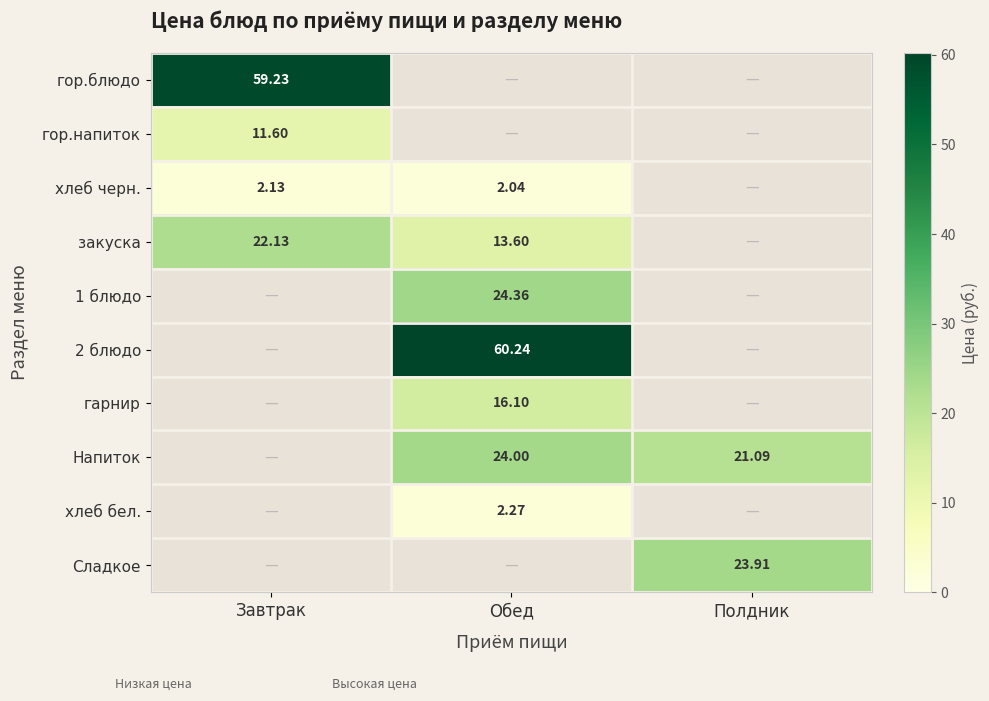

Is it true that закуска equals -12.7 at Полдник?

False